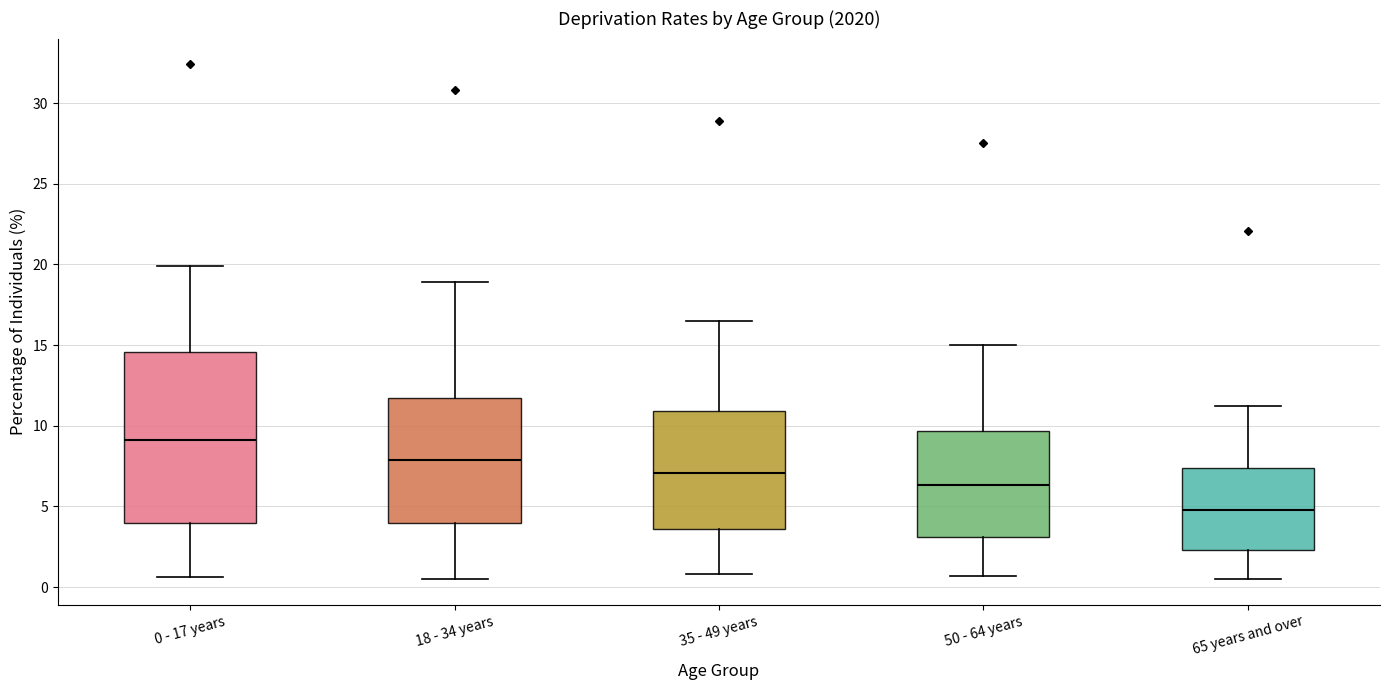

Reading left to right, read every box against the y-axis: the position of its median line, the range the box covers, and the ends of its whiskers. The values are not printed on the chart, so give them approximately, as read against the axis.

0 - 17 years: median 9.0, box 4.0 to 14.5, whiskers 0.5 to 20.0
18 - 34 years: median 8.0, box 4.0 to 12.0, whiskers 0.5 to 19.0
35 - 49 years: median 7.0, box 3.5 to 11.0, whiskers 1.0 to 16.5
50 - 64 years: median 6.5, box 3.0 to 9.5, whiskers 0.5 to 15.0
65 years and over: median 5.0, box 2.5 to 7.5, whiskers 0.5 to 11.0